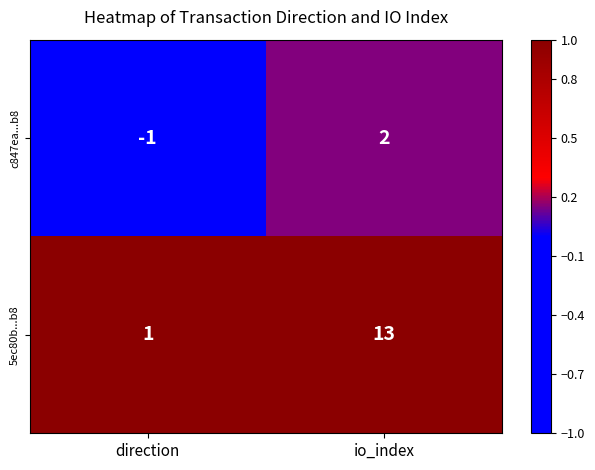

What is the difference between the 5ec80b...b8 values at direction and io_index?

12